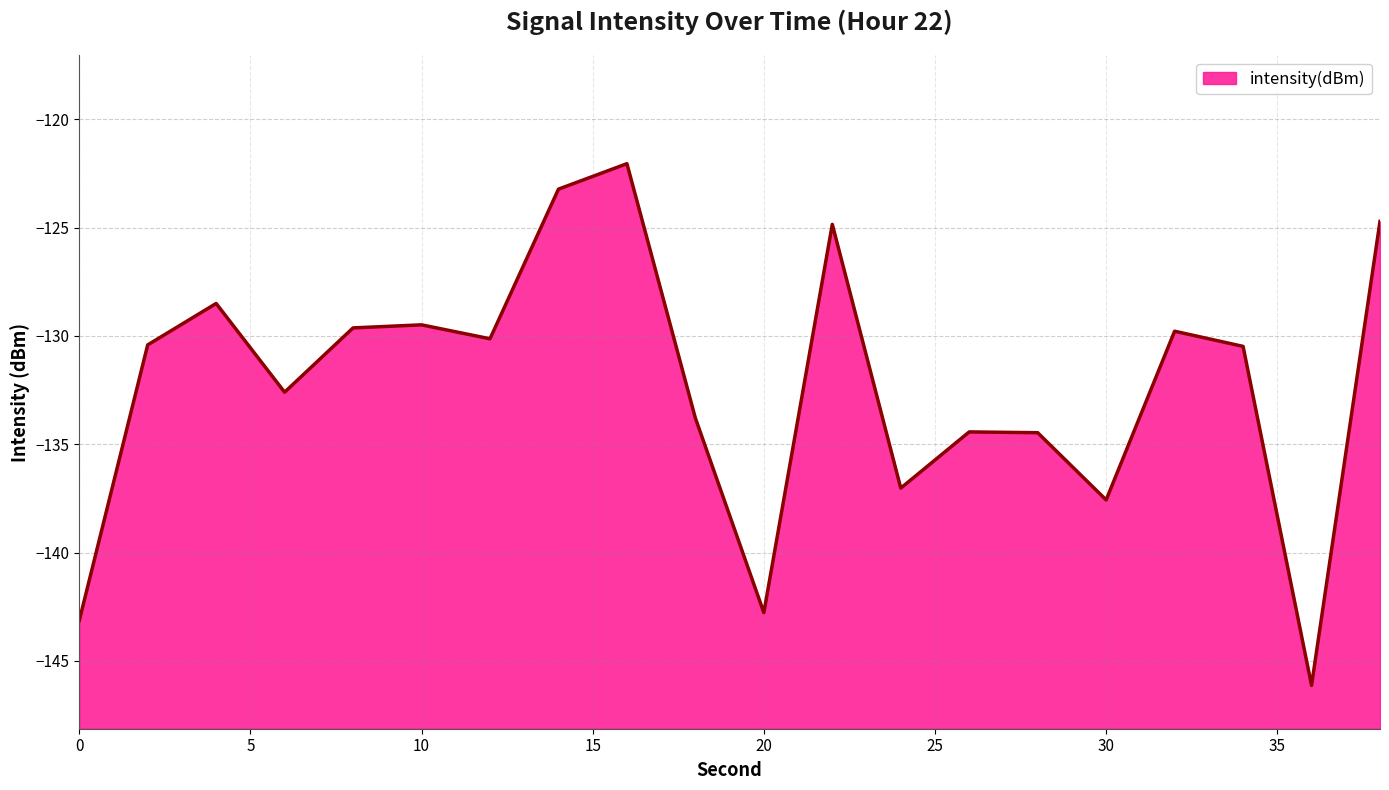

How many data points are above -130?

8